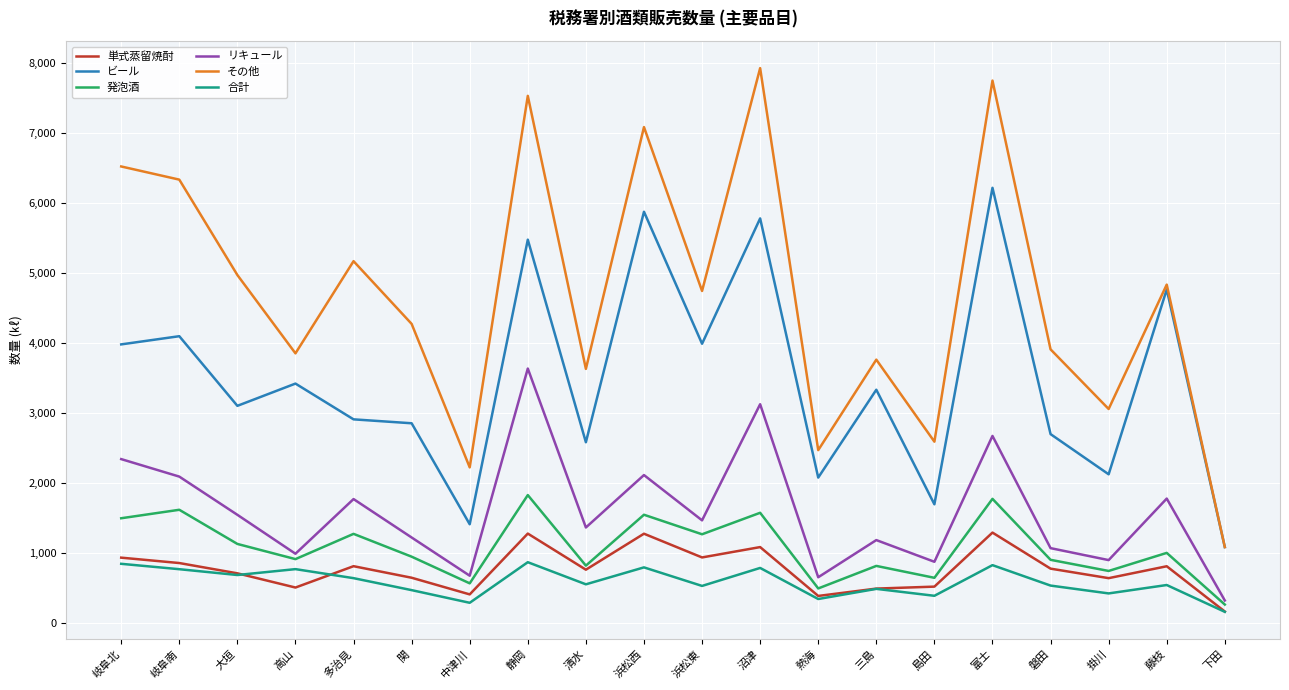

Which series has the largest range (max minus min)?

その他